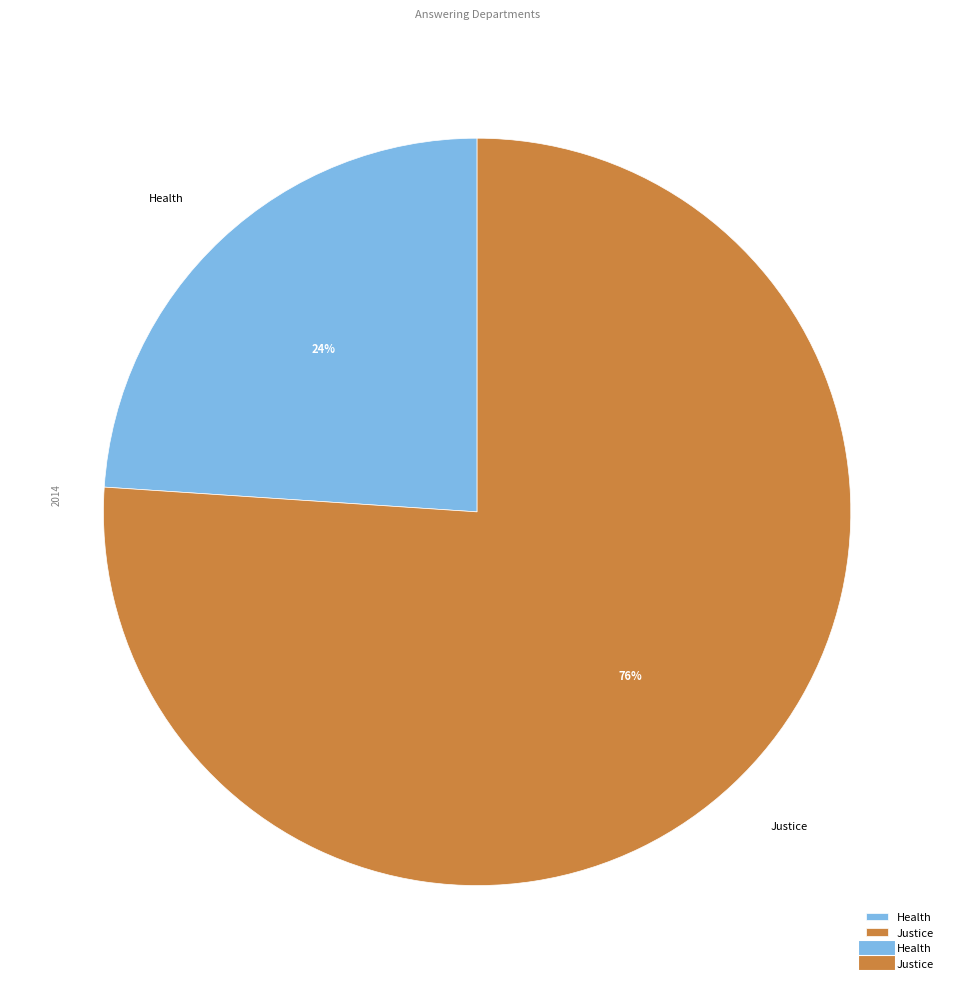

Between Health and Justice, which is larger?

Justice